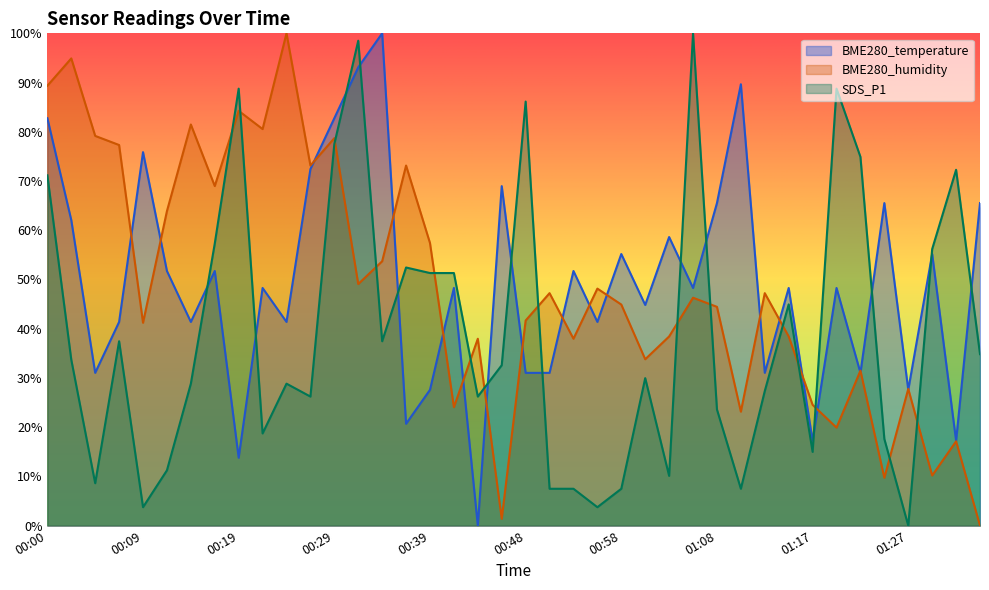

How many series are shown in this chart?

3